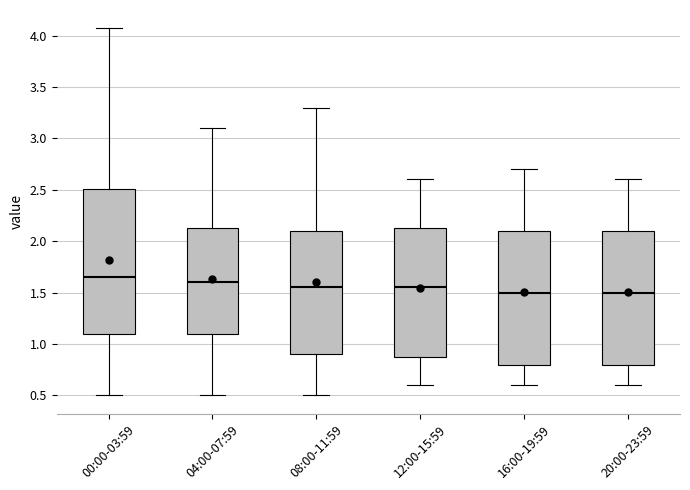

Reading left to right, read every box against the y-axis: the position of its median line, the range the box covers, and the ends of its whiskers. The values are not printed on the chart, so give them approximately, as read against the axis.

00:00-03:59: median 1.65, box 1.10 to 2.50, whiskers 0.50 to 4.05
04:00-07:59: median 1.60, box 1.10 to 2.15, whiskers 0.50 to 3.10
08:00-11:59: median 1.55, box 0.90 to 2.10, whiskers 0.50 to 3.30
12:00-15:59: median 1.55, box 0.90 to 2.15, whiskers 0.60 to 2.60
16:00-19:59: median 1.50, box 0.80 to 2.10, whiskers 0.60 to 2.70
20:00-23:59: median 1.50, box 0.80 to 2.10, whiskers 0.60 to 2.60